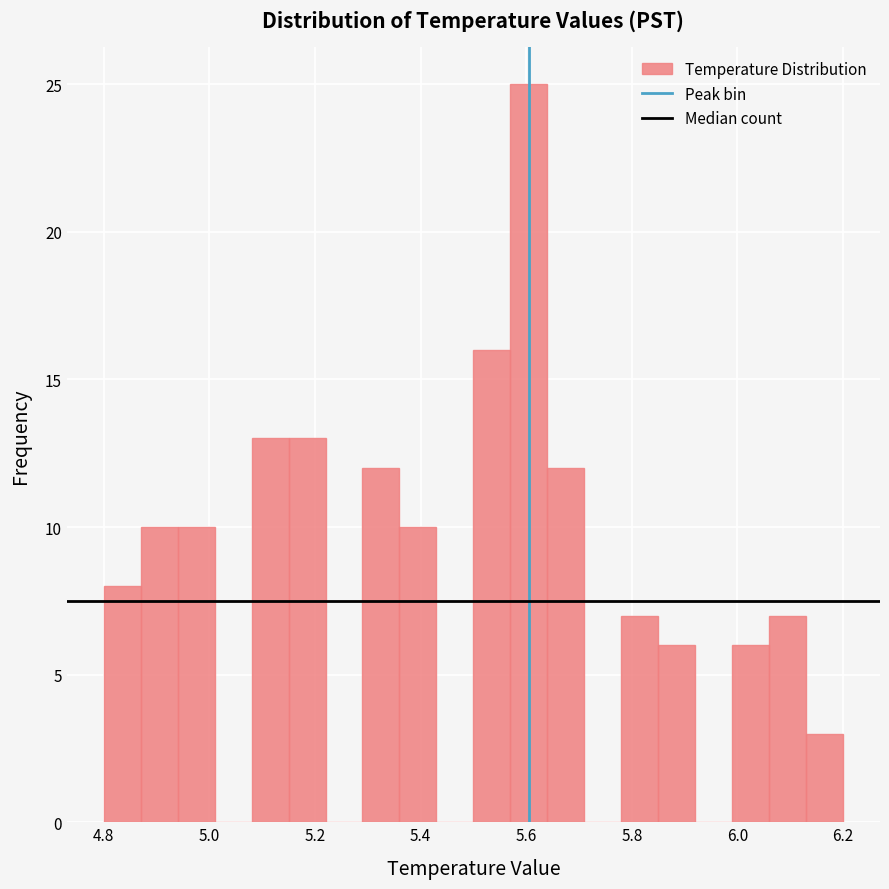

Read against the x-axis, roughly where is the centre of the tallest bar?

5.60